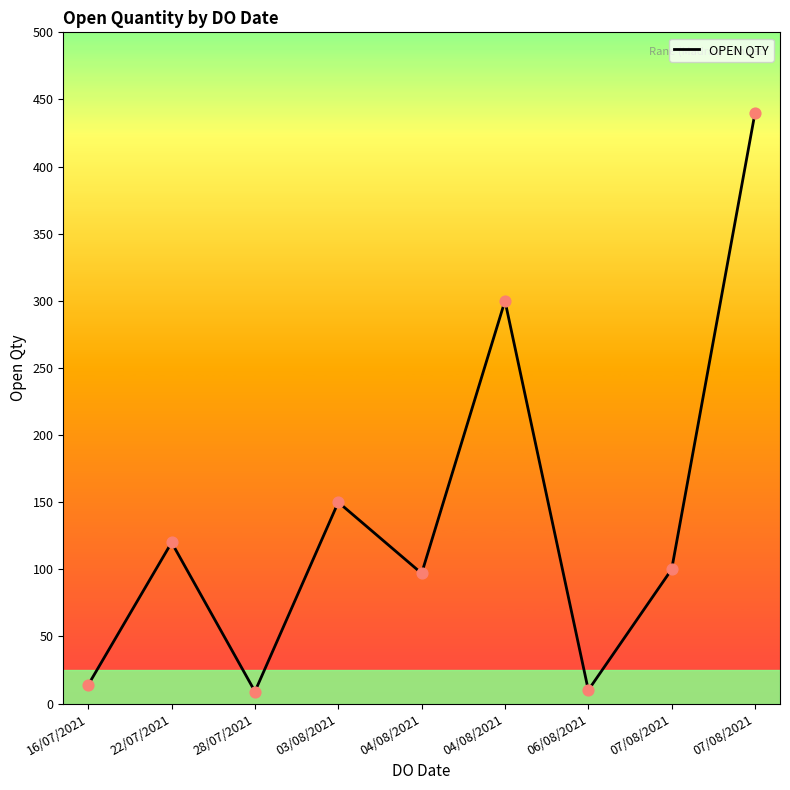

What is the change in value from 03/08/2021 to 04/08/2021?

+150